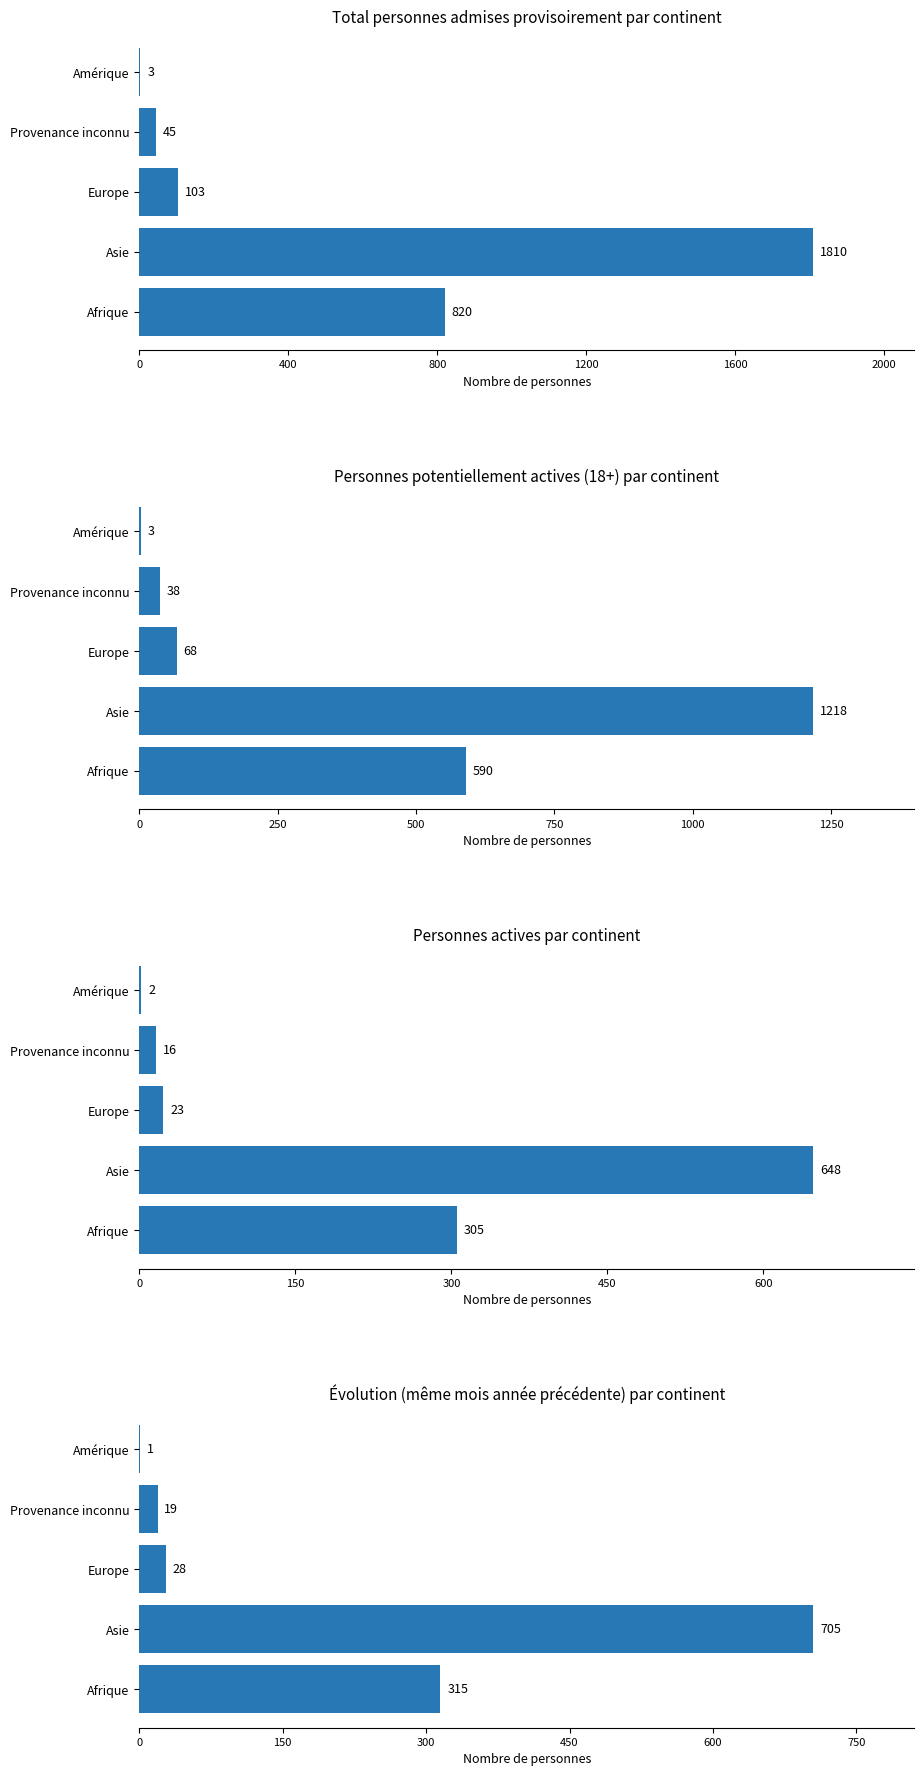

What is the difference between the maximum and second lowest values in the Personnes actives par continent series?

632